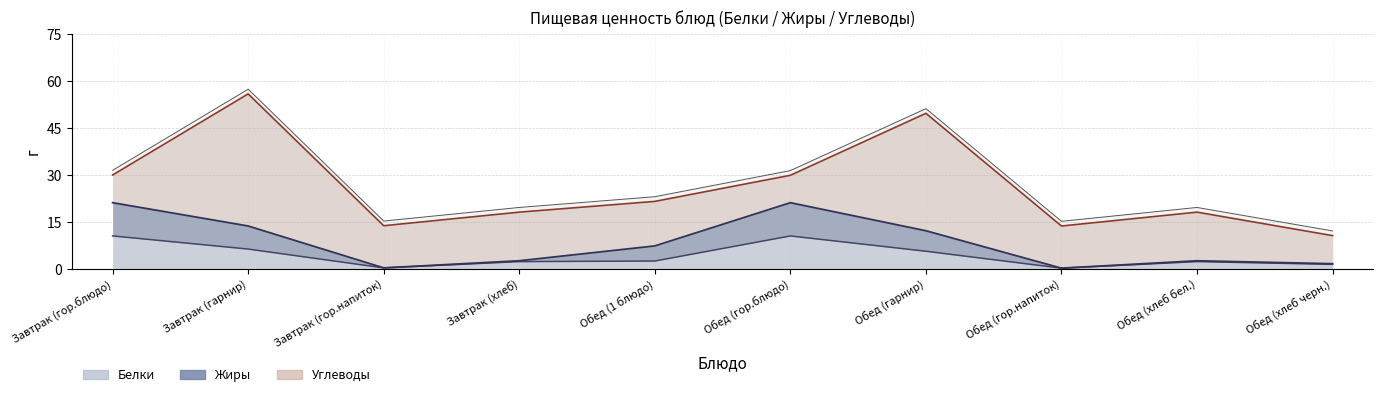

What position from the right is Завтрак (гарнир)?

9